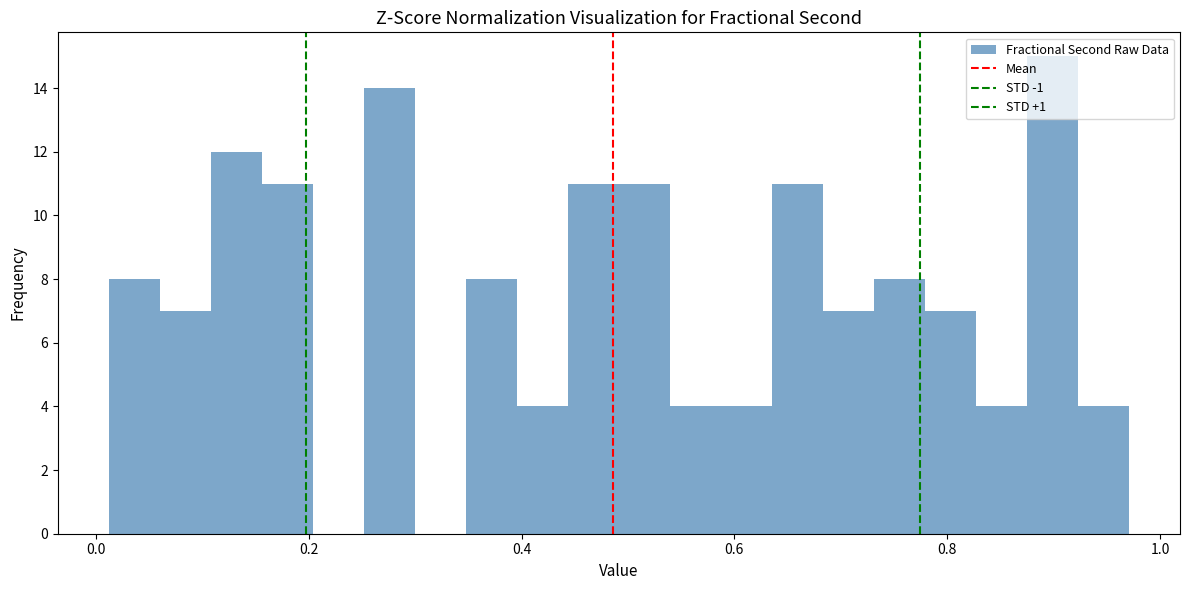

Read against the x-axis, roughly where is the centre of the tallest bar?

0.90